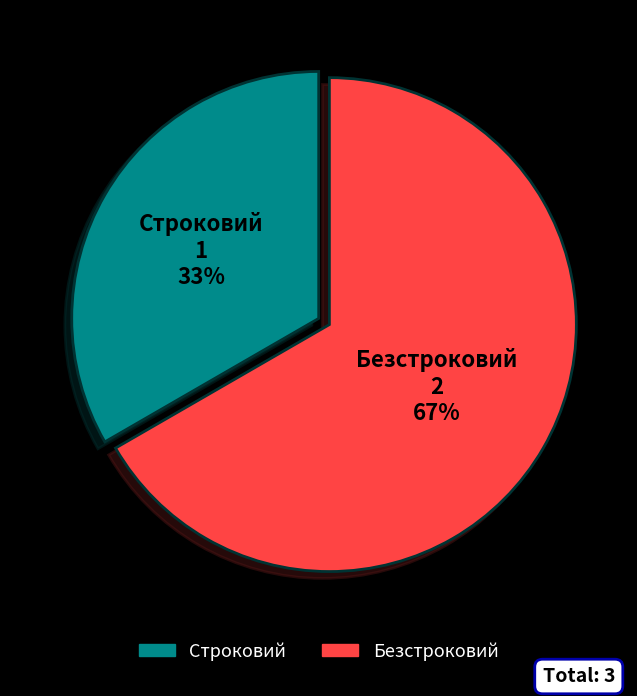

Which category has the biggest portion of the pie?

Безстроковий